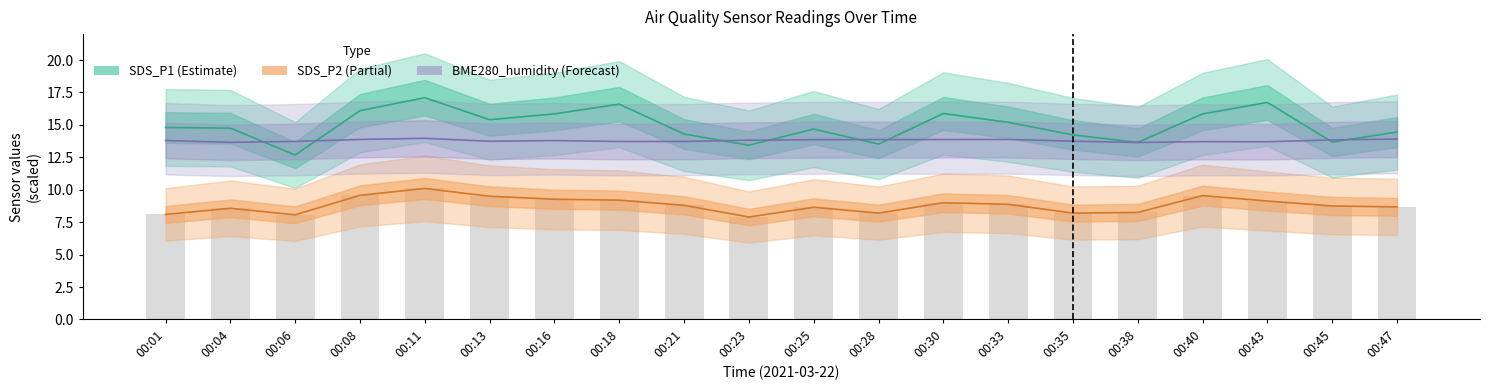

At how many categories does at least one series exceed 11?

20